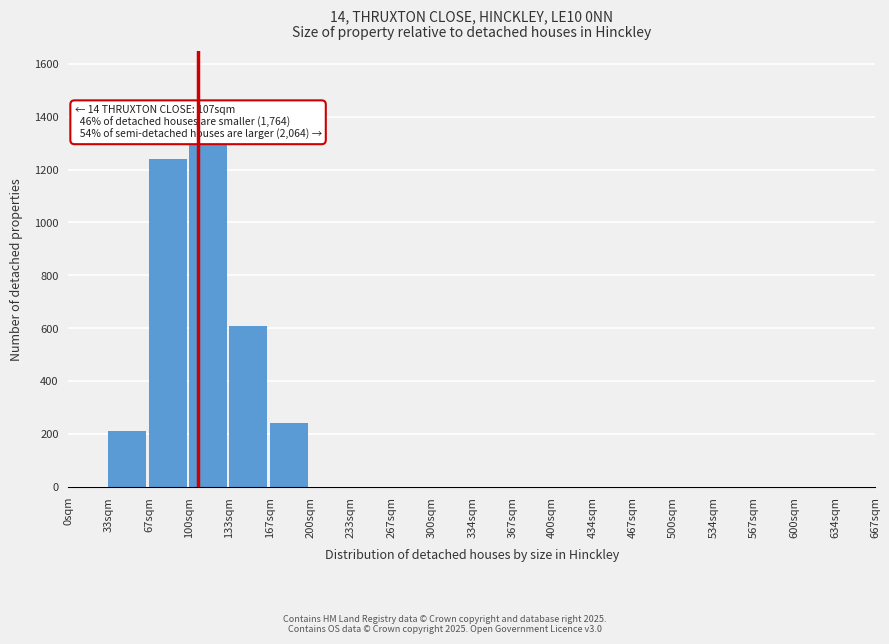

Which category has the highest value across all series?

100sqm